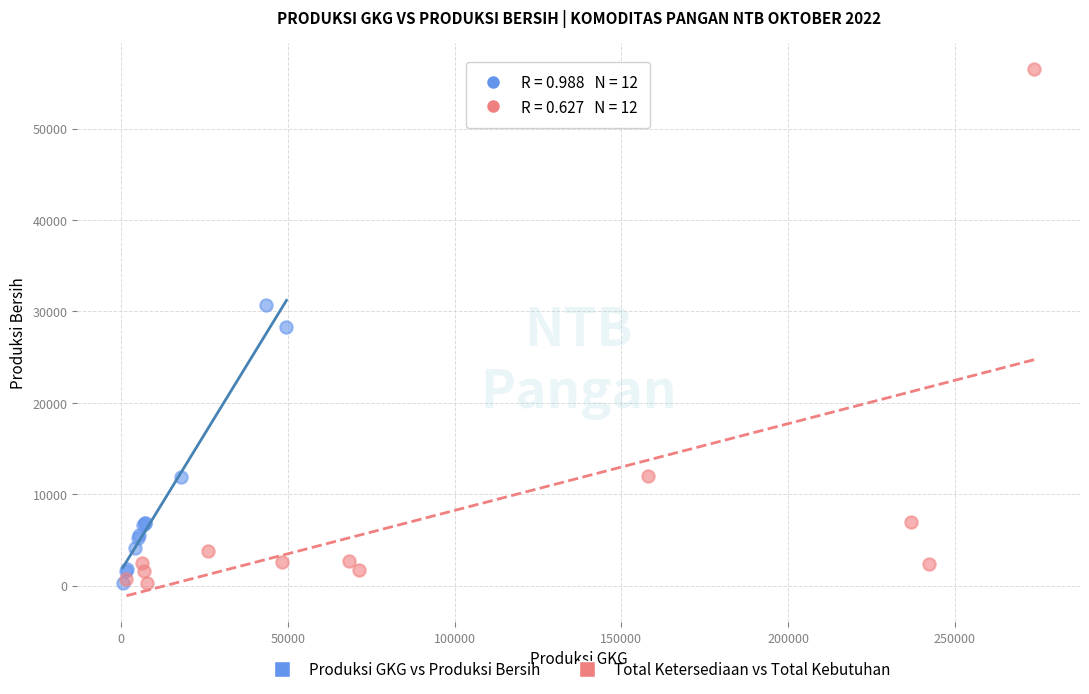

Which series has the largest Y range (max minus min)?

Total Ketersediaan vs Total Kebutuhan